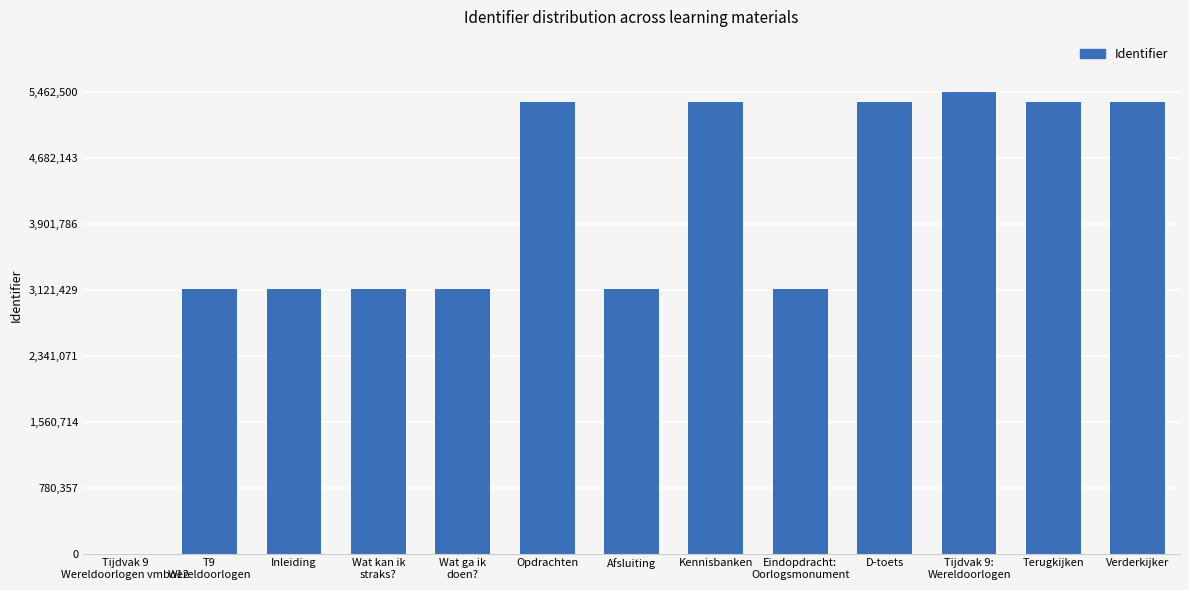

Does the chart contain stacked bars?

No